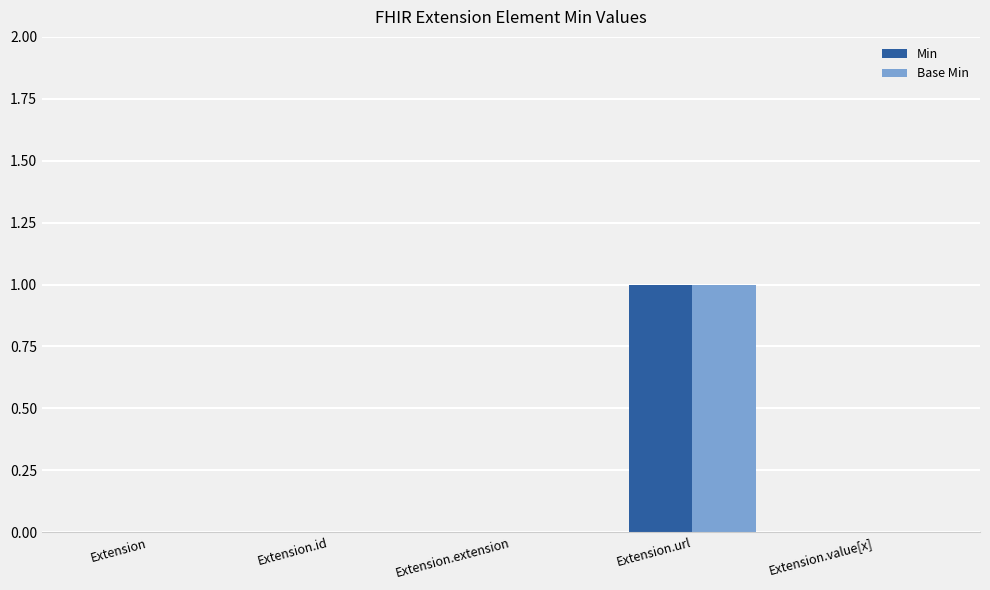

Reading right to left, what are all the values shown in this chart?

Min: Extension.value[x]=0	Extension.url=1	Extension.extension=0	Extension.id=0	Extension=0
Base Min: Extension.value[x]=0	Extension.url=1	Extension.extension=0	Extension.id=0	Extension=0